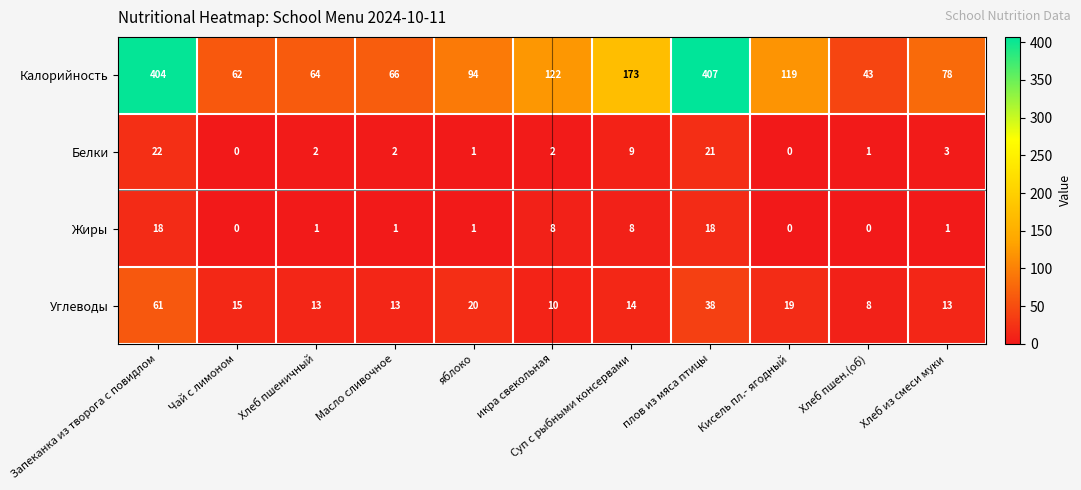

What is the total value across all series at Хлеб из смеси муки?

95